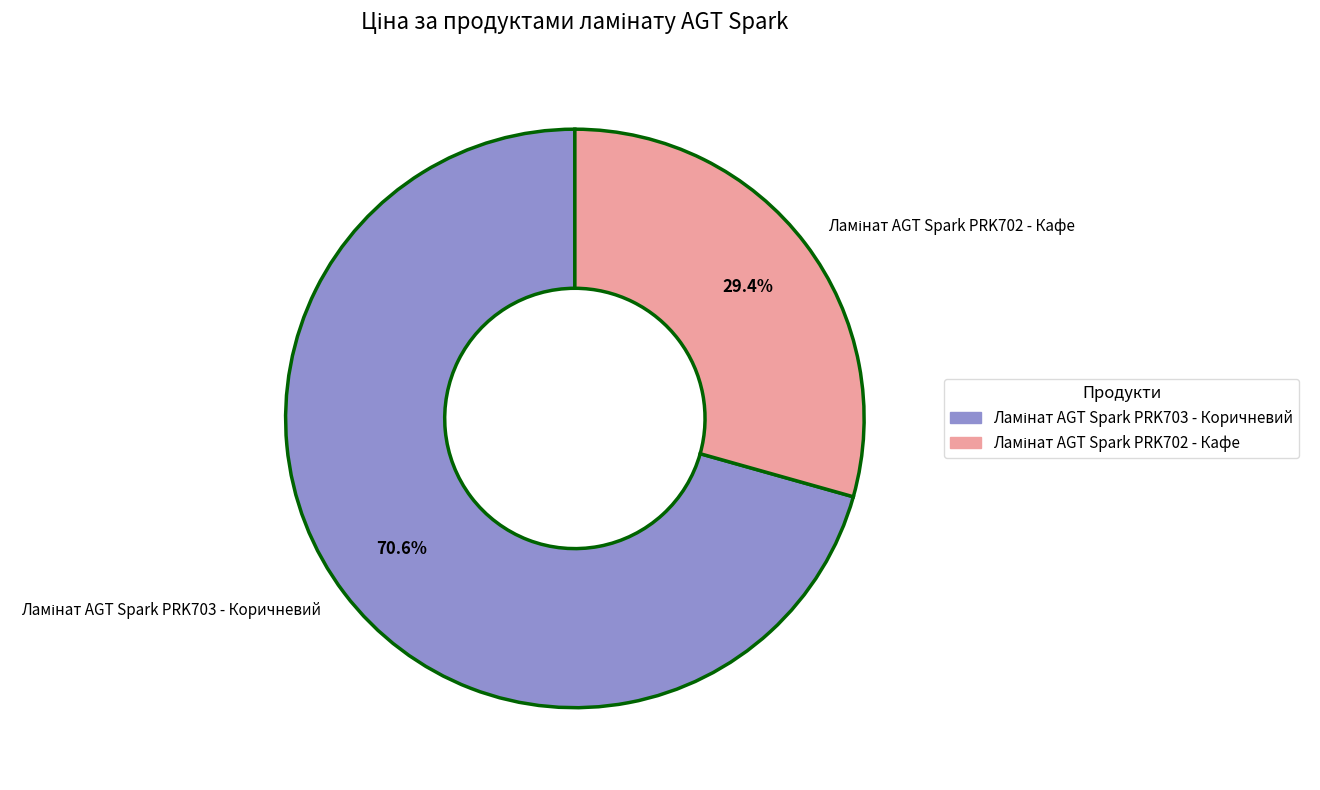

What percentage is the Ламінат AGT Spark PRK702 - Кафе slice, to the nearest percent?

29%